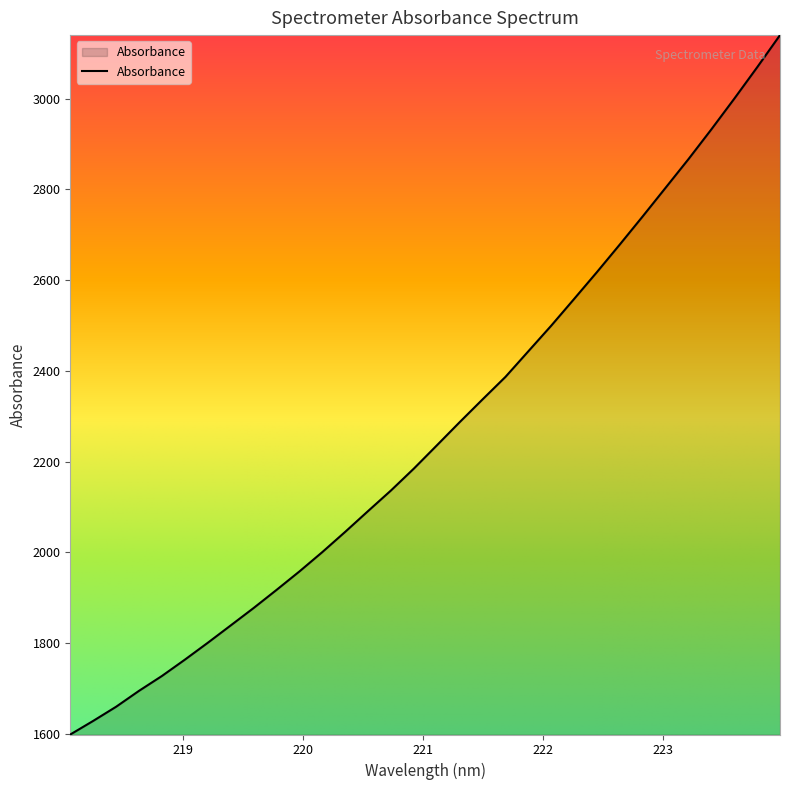

What is the minimum value shown in the chart?

1597.9